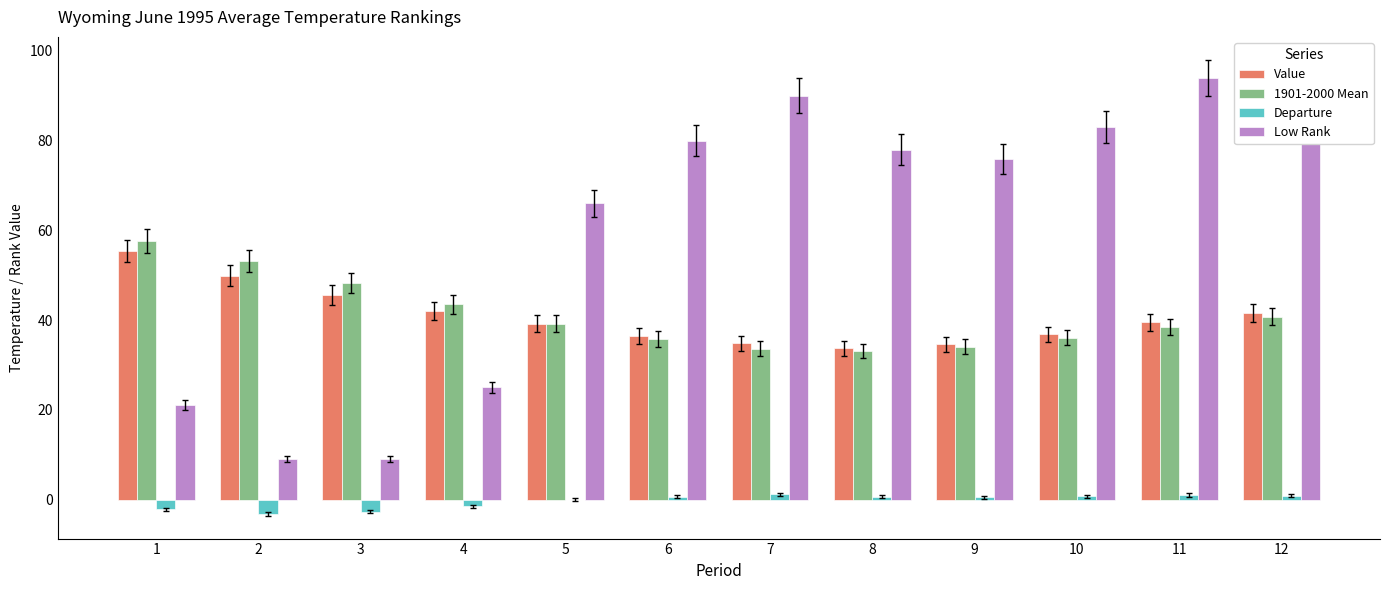

Which series has the largest total across all categories?

Low Rank